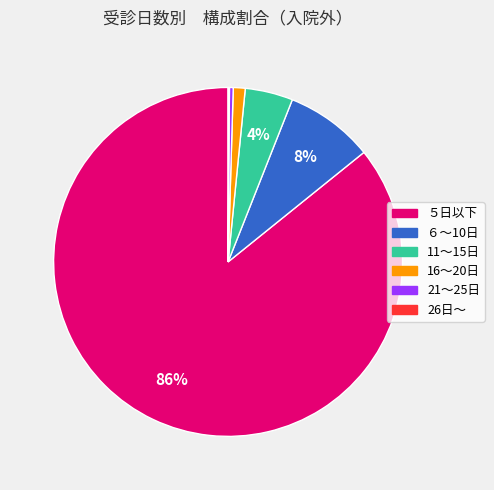

The ５日以下 slice represents 91% of the pie. True or false?

False